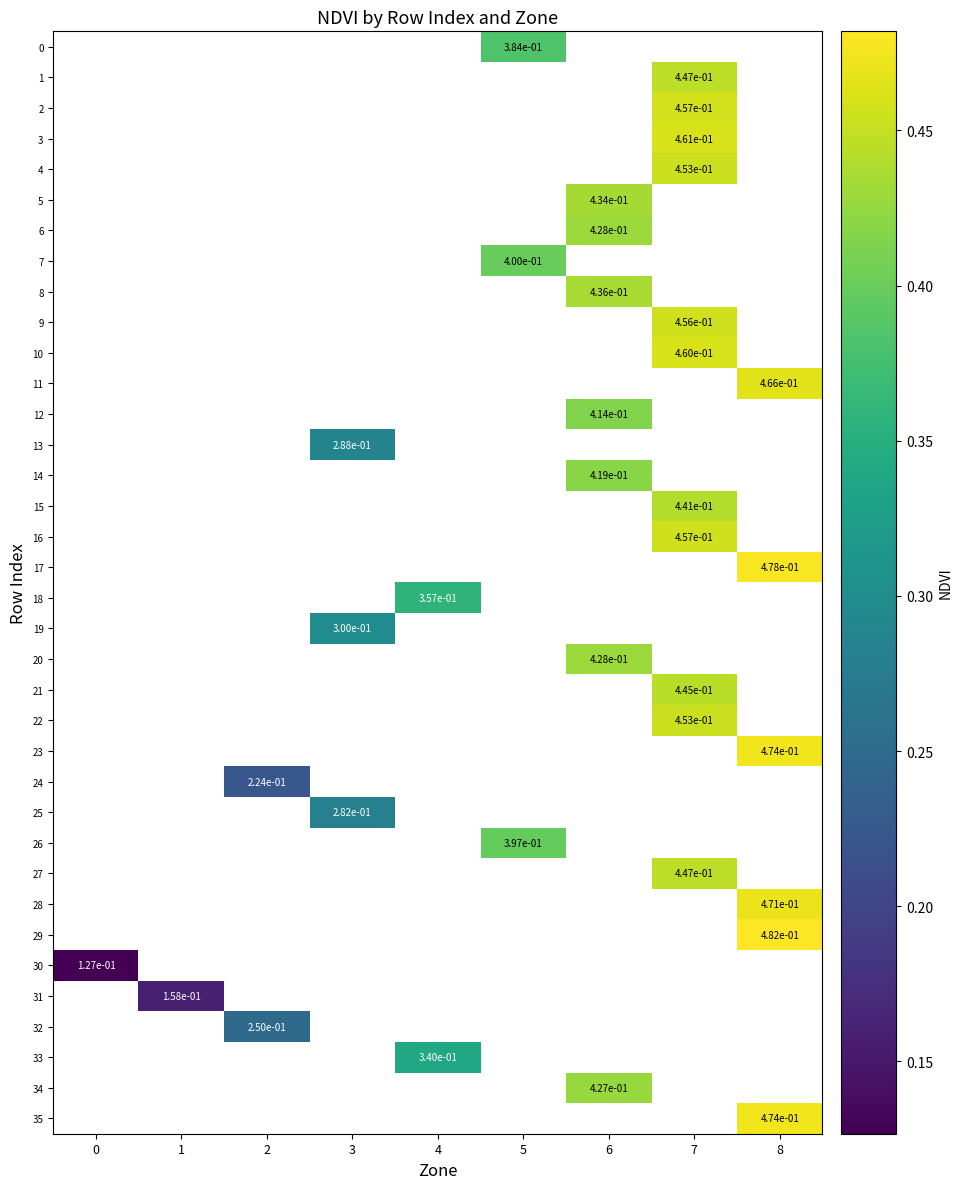

List the labels in order of 27 value, smallest first.

0, 1, 2, 3, 4, 5, 6, 7, 8